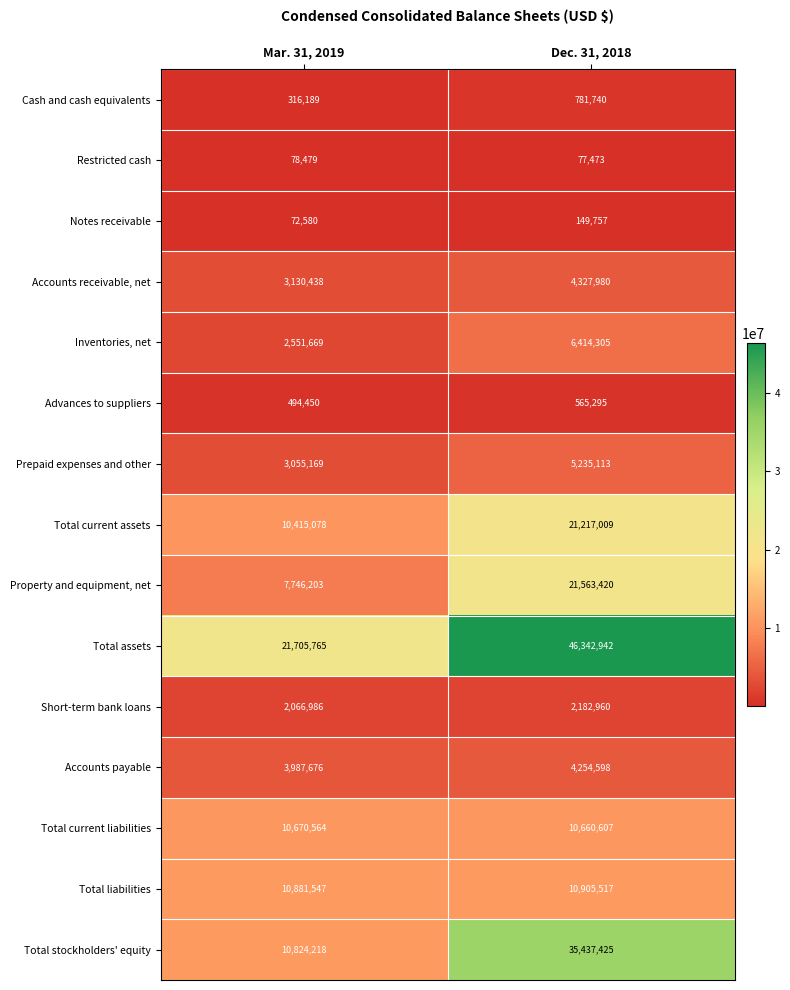

Is it true that Accounts payable equals 4254598 at Dec. 31, 2018?

True